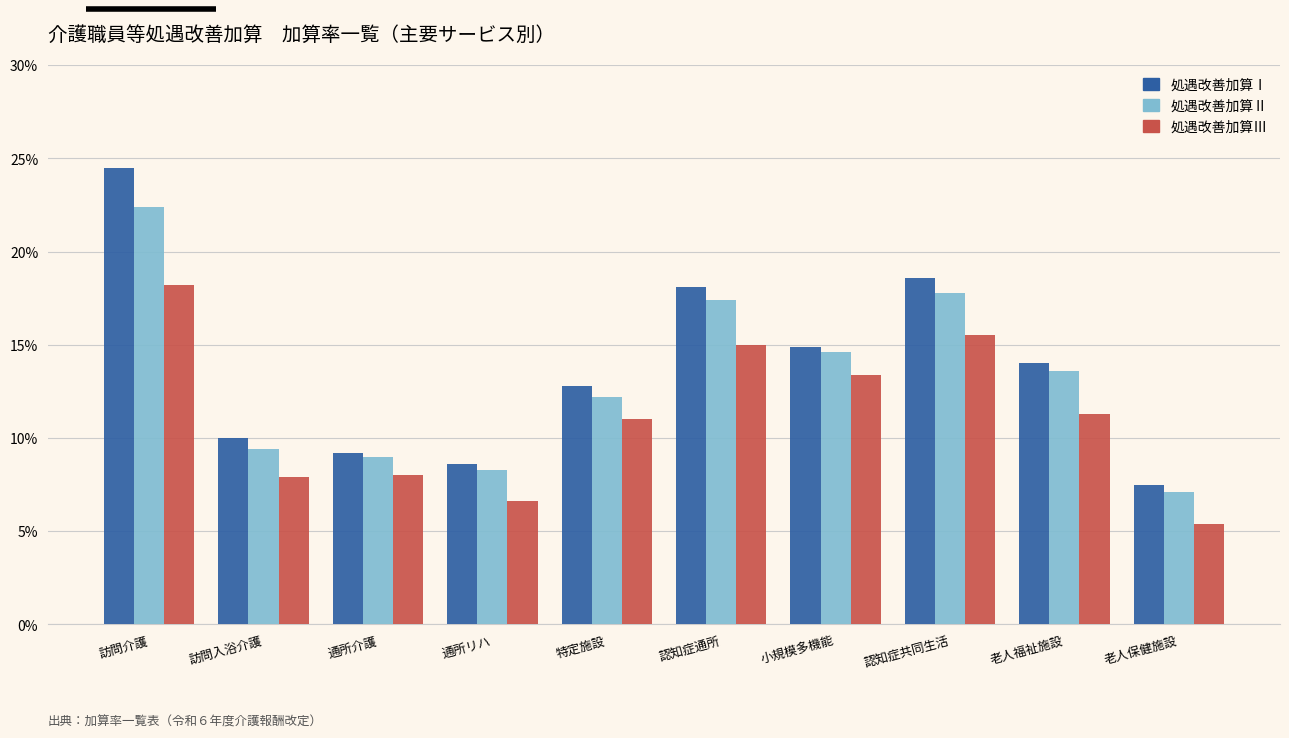

What are all the series names shown in the legend?

処遇改善加算Ⅰ, 処遇改善加算Ⅱ, 処遇改善加算Ⅲ